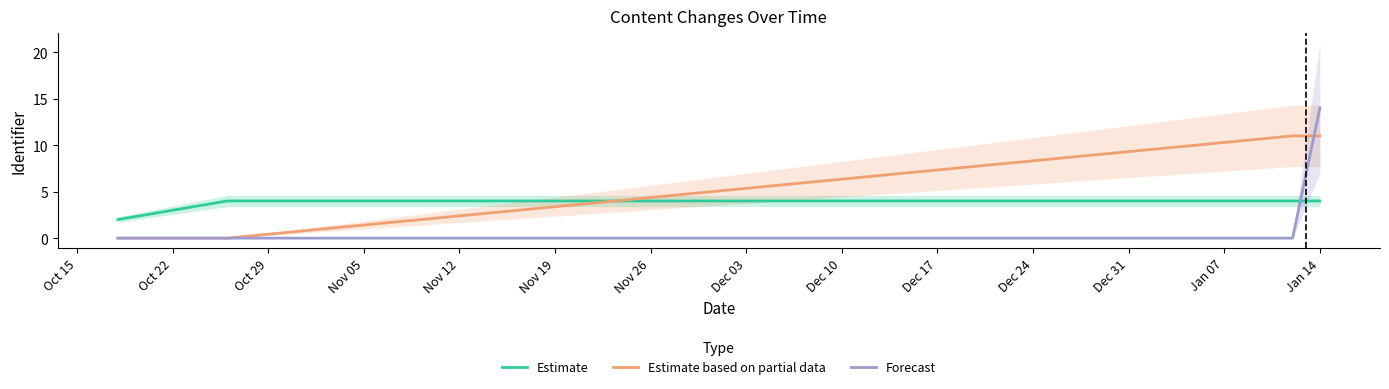

How many intersections are there between Forecast and Estimate?

1